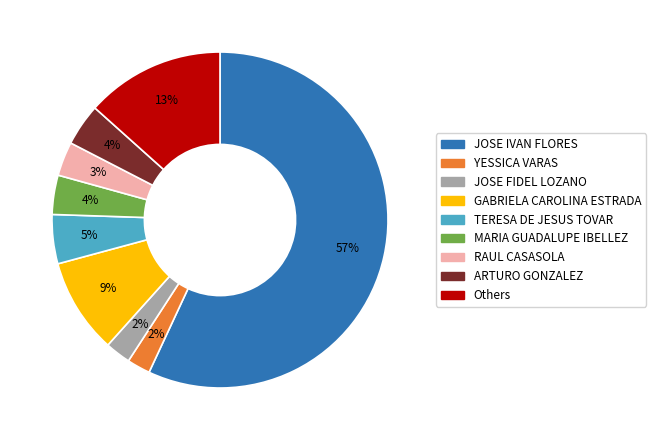

Is there a majority slice in this chart?

Yes